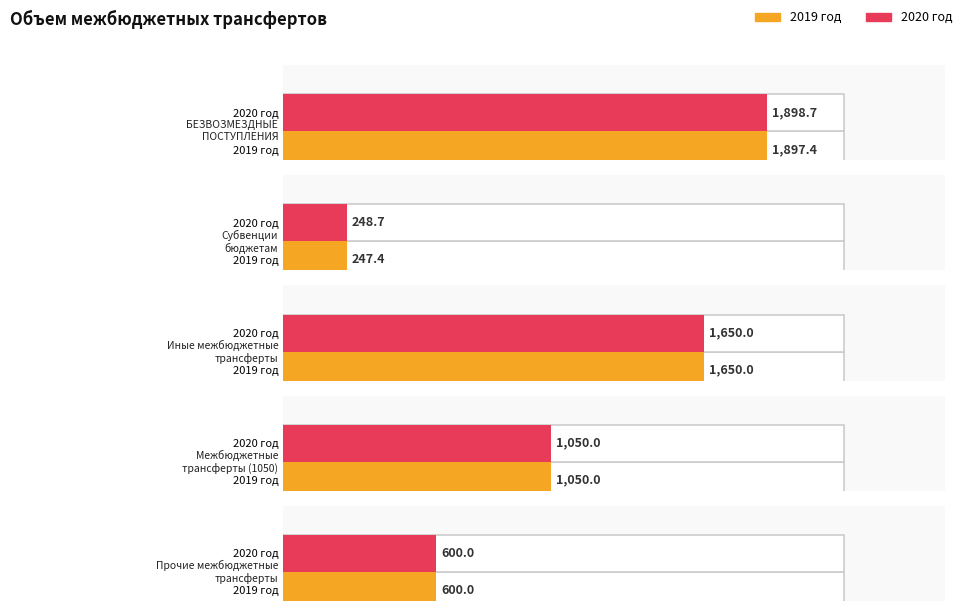

Where is 2019 год nearest to the value 1072?

Межбюджетные
трансферты (1050)